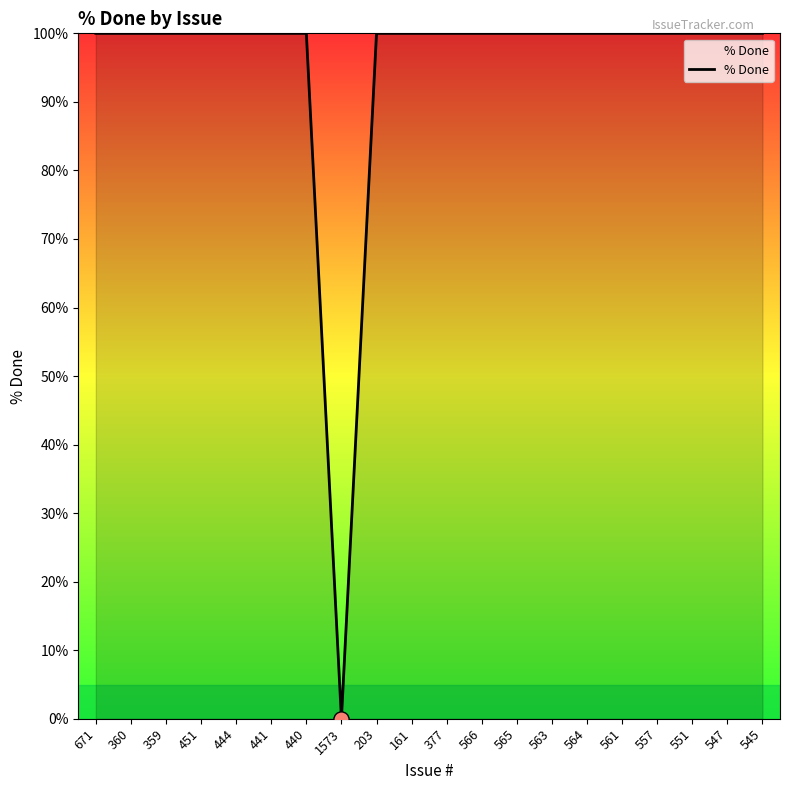

What is the change in value from 1573 to 565?

+100